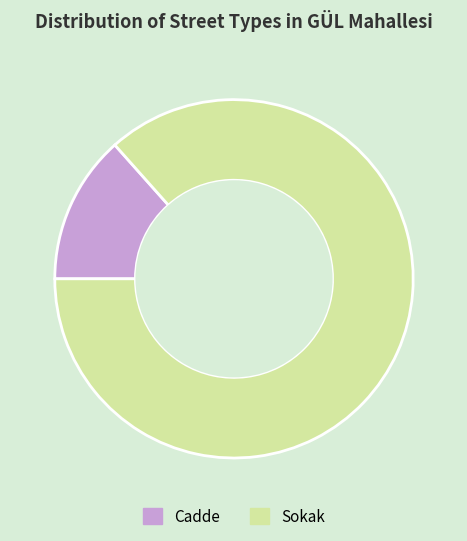

Do Sokak and Cadde together represent more than half of the pie?

Yes